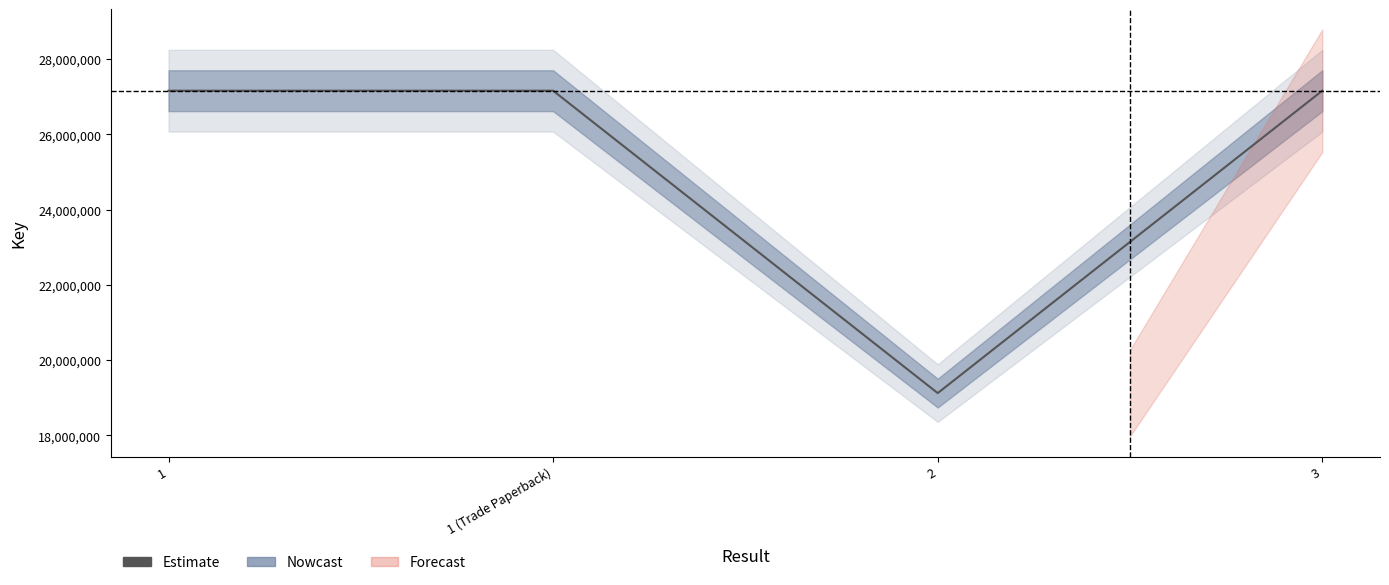

What is the average value?

25148603